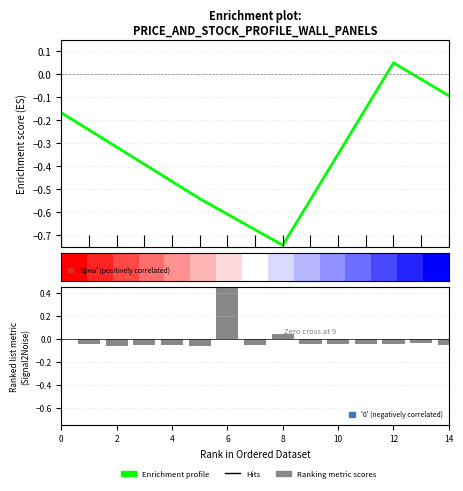

What is the difference between the Ranking metric scores values at 8 and 13?

0.1